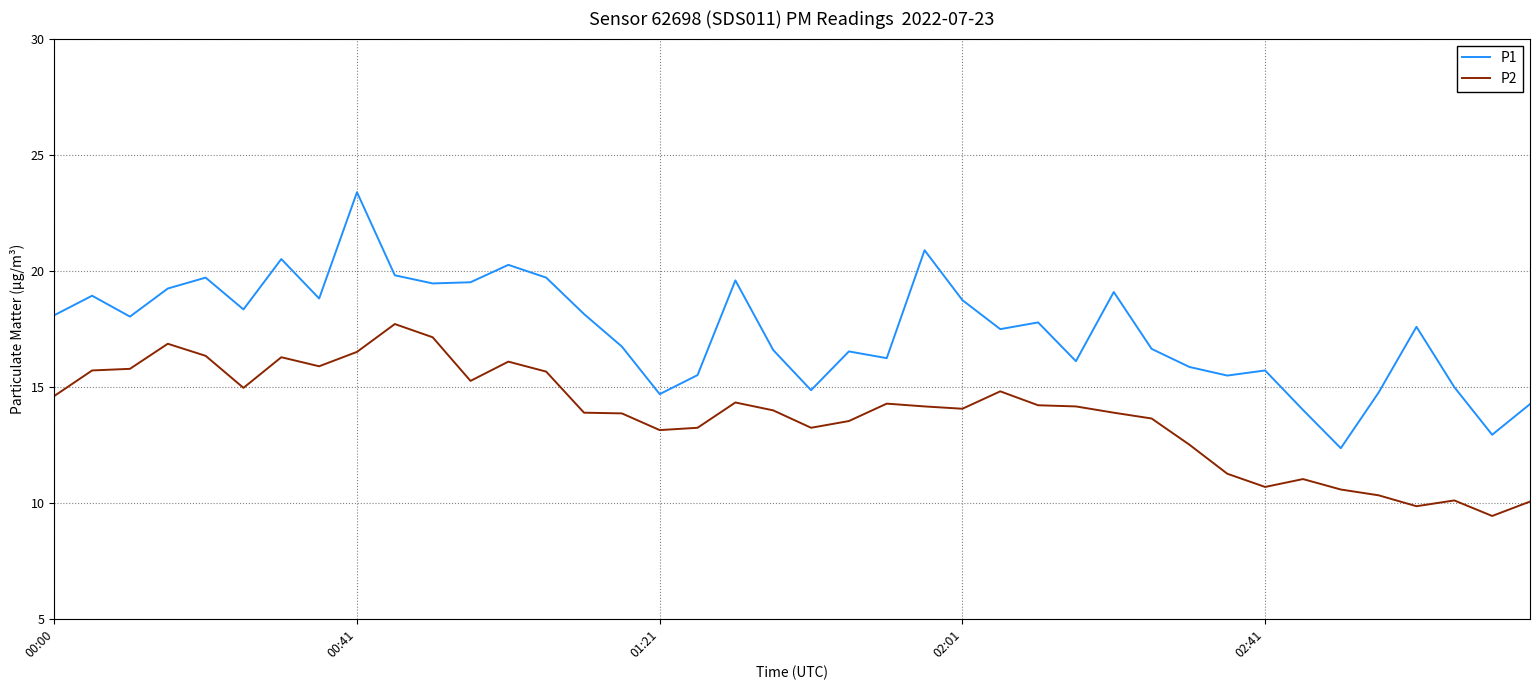

What are all the series names shown in the legend?

P1, P2